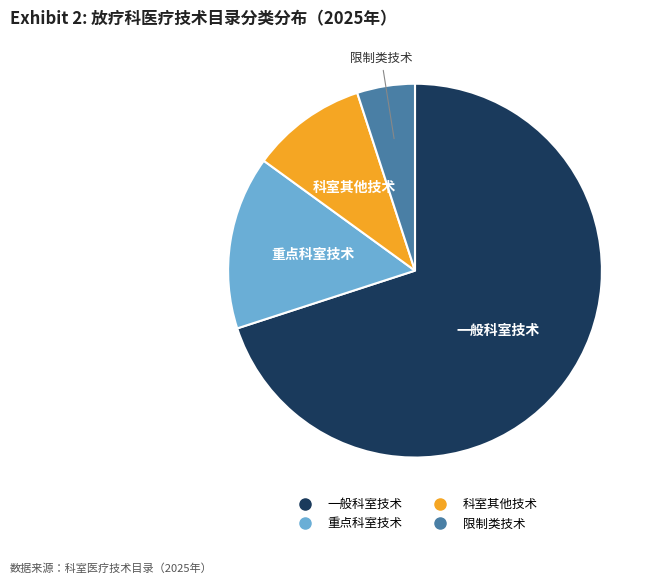

Do 重点科室技术 and 限制类技术 together represent more than half of the pie?

No